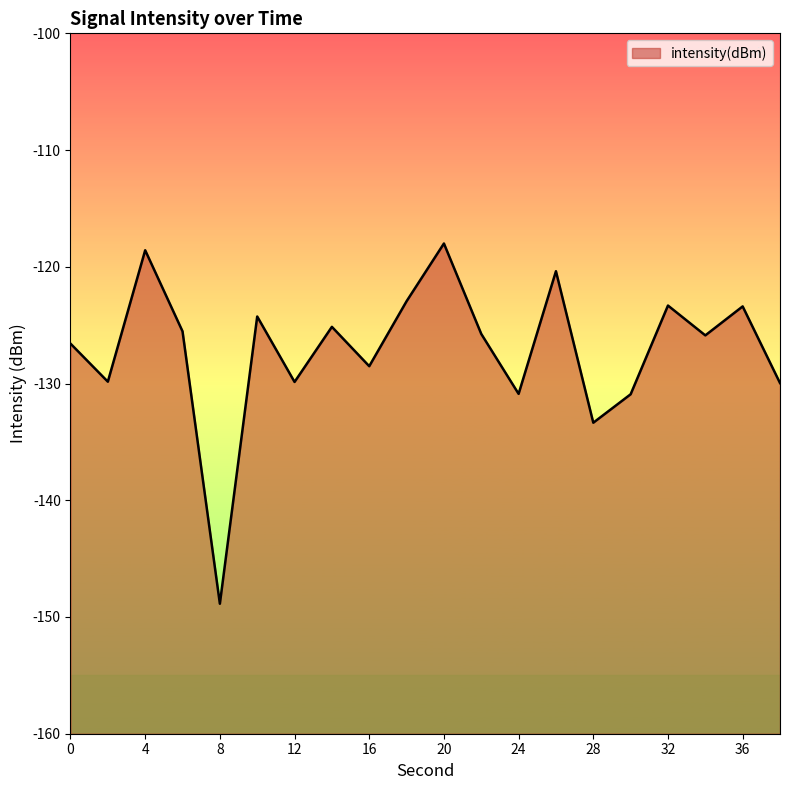

True or false: the data shows -66.0 at 12.

False